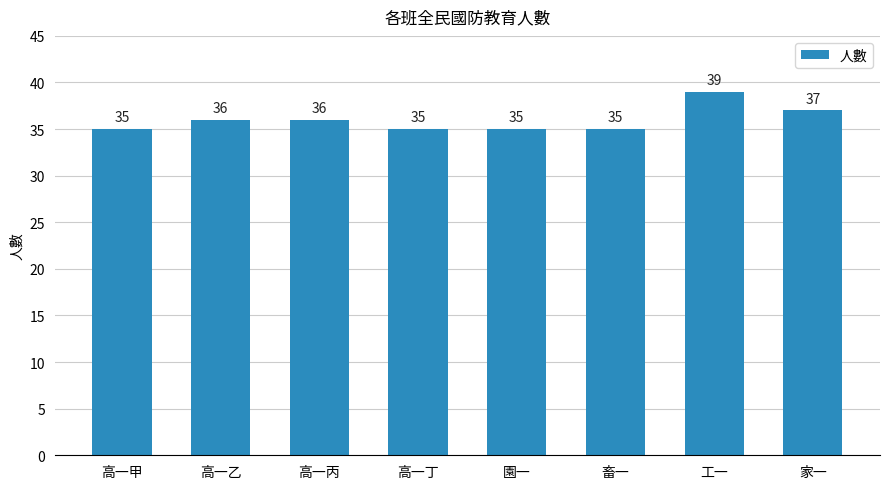

At which category does the chart reach its peak across all series?

工一